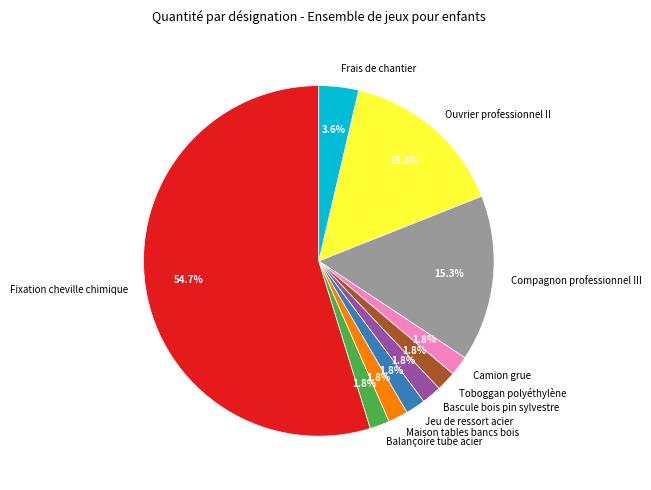

How many slices are in this pie chart?

10